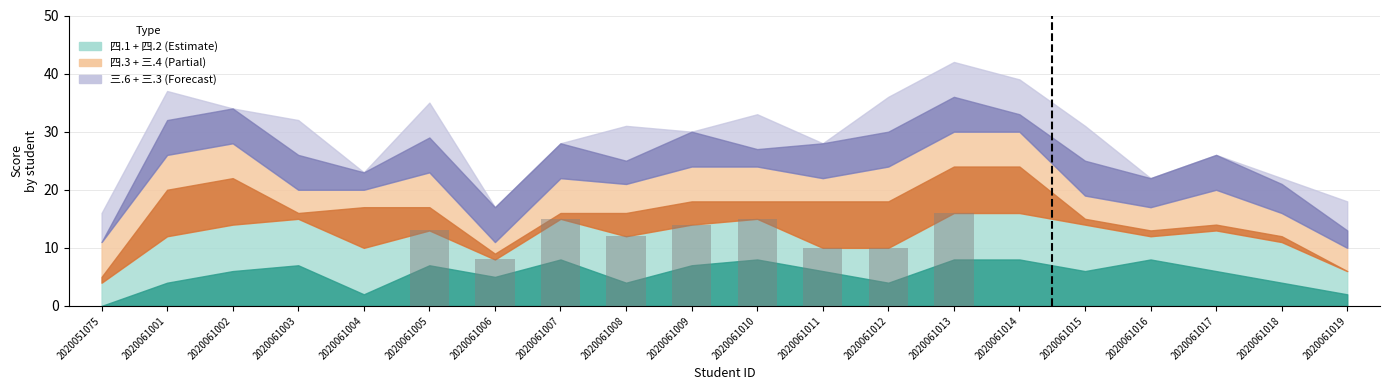

Reading right to left, what are all the values shown in this chart?

2020061013=16	2020061012=10	2020061011=10	2020061010=15	2020061009=14	2020061008=12	2020061007=15	2020061006=8	2020061005=13